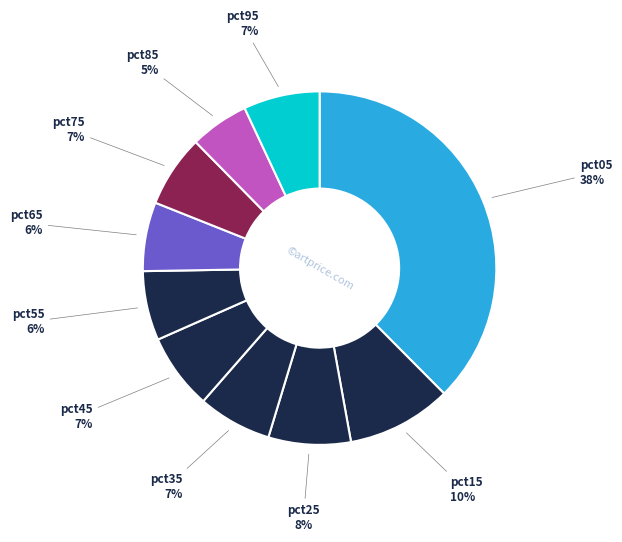

How many slices are in this pie chart?

10